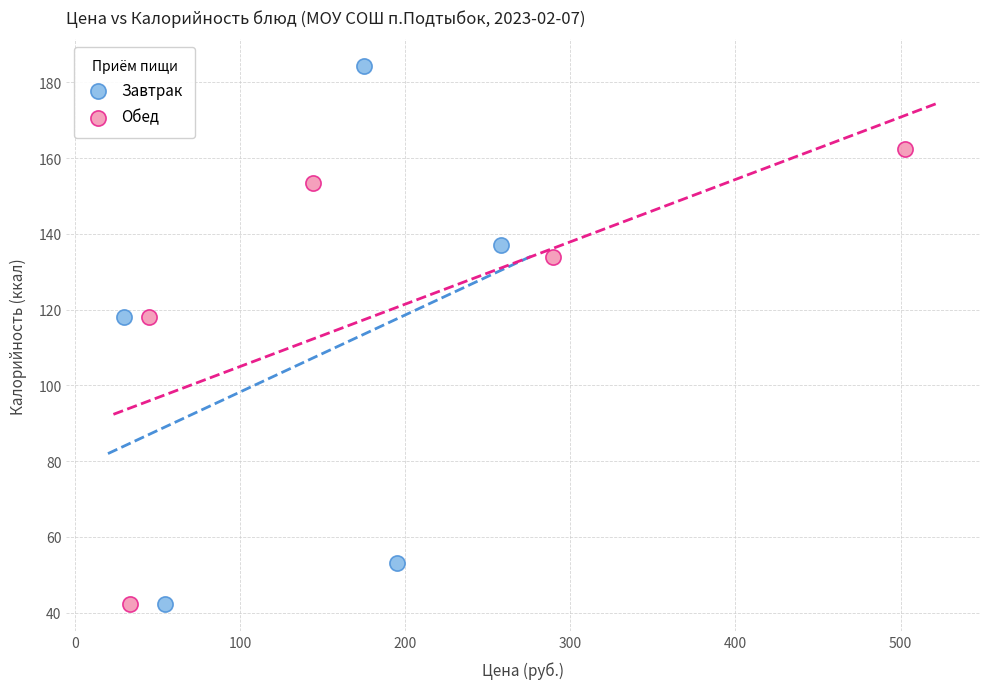

Which series reaches the maximum Y coordinate?

Завтрак